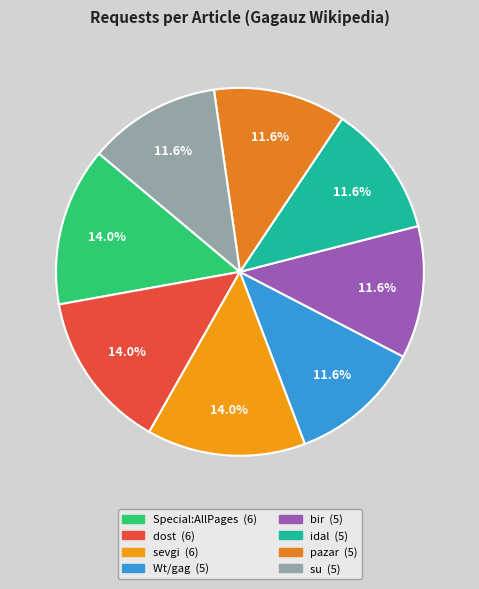

Combined, do sevgi and su account for over 50%?

No